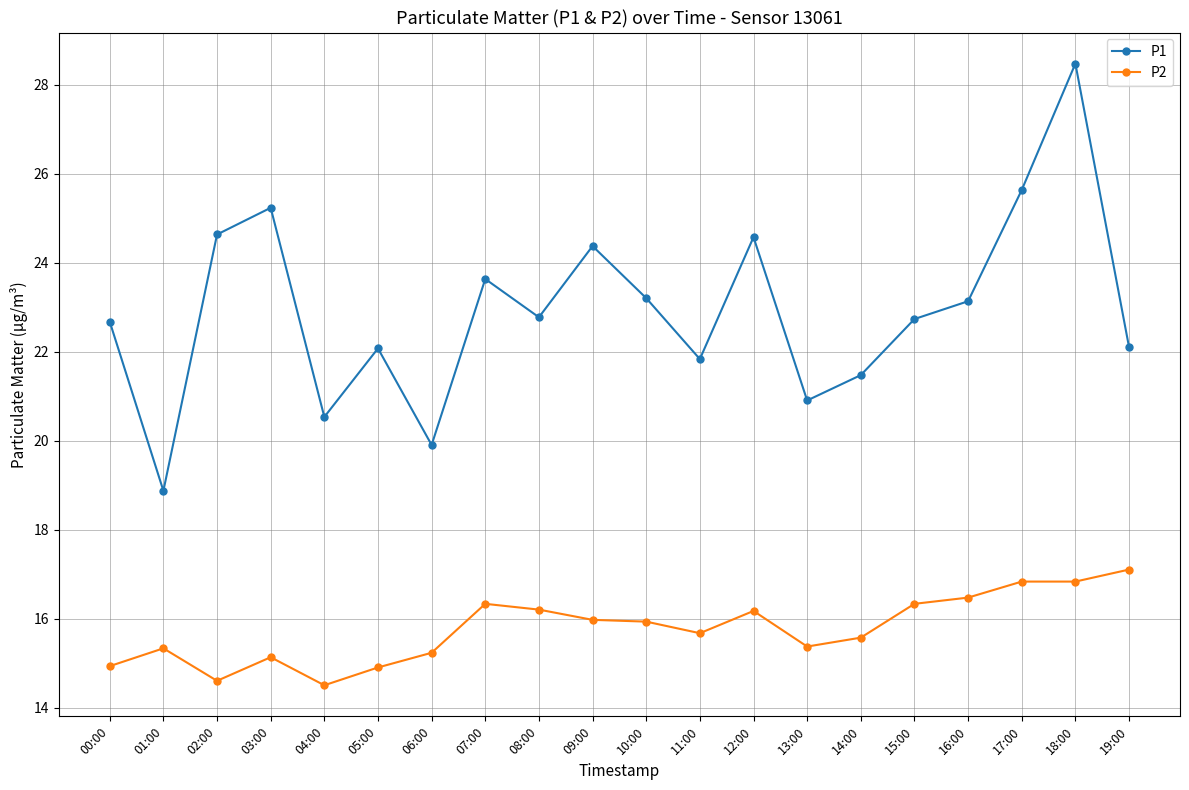

Which series has the widest spread of values?

P1